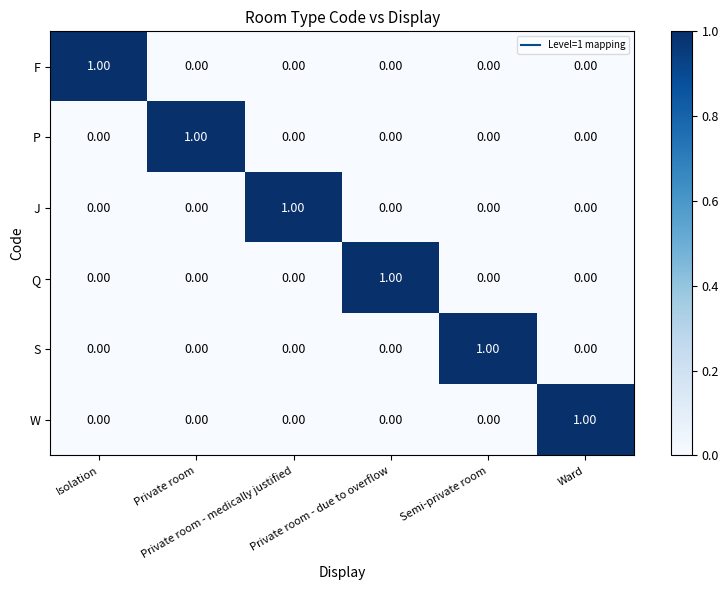

How many values in Q are above zero?

1